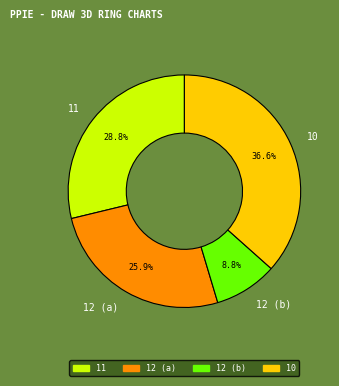

True or false: 10 accounts for 26% of the total.

False